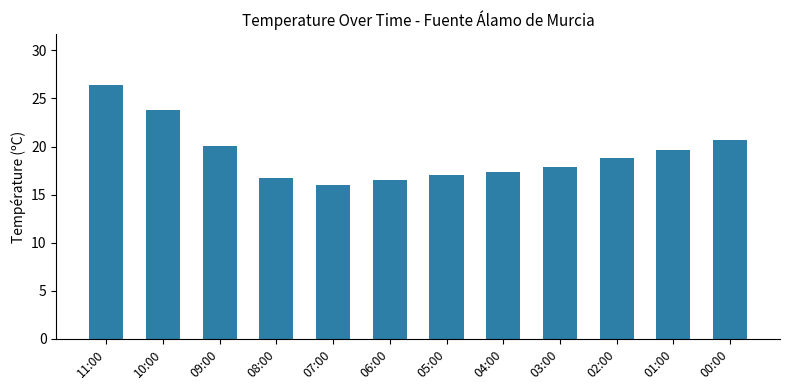

Between 03:00 and 09:00, which is larger?

09:00